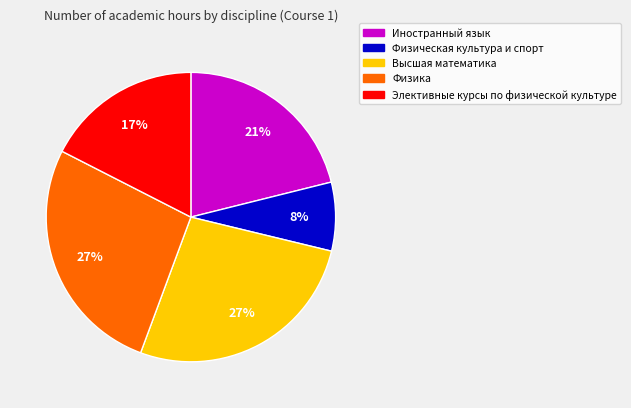

Does Физическая культура и спорт represent more than half of the total?

No